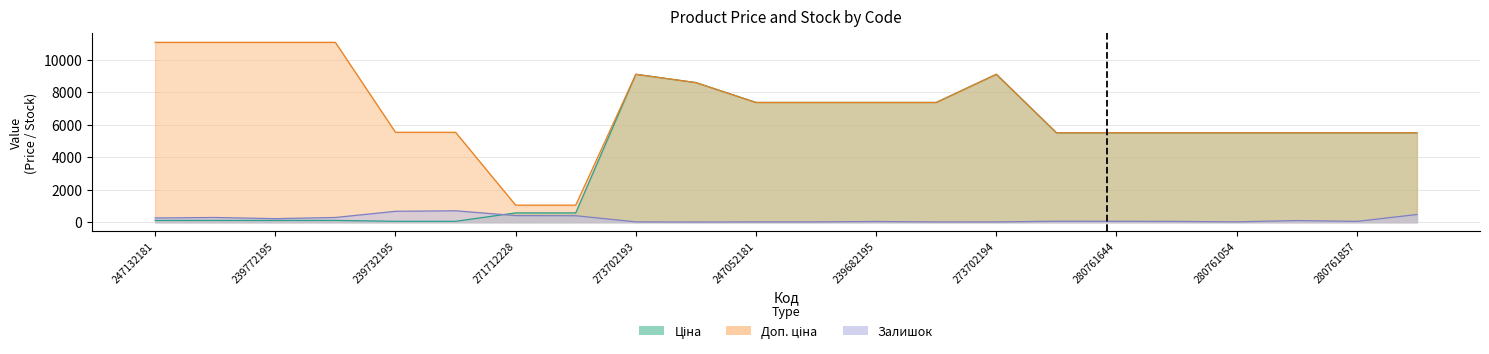

Reading left to right, list all the values displayed in this chart.

Ціна: 110.5	110.5	110.5	110.5	55.3	55.3	571.6	571.6	9092.0	8581.1	7360.2	7360.2	7360.2	7360.2	9092.0	5497.3	5497.3	5497.3	5497.3	5497.3	5497.3	5497.3
Доп. ціна: 11055.0	11055.0	11055.0	11055.0	5528.0	5528.0	1048.0	1048.0	9092.0	8581.1	7360.2	7360.2	7360.2	7360.2	9092.0	5497.3	5497.3	5497.3	5497.3	5497.3	5497.3	5497.3
Залишок: 260.0	290.0	218.0	290.0	670.0	702.0	405.0	398.0	20.0	12.0	20.0	21.0	43.0	17.0	18.0	60.0	56.0	48.0	22.0	101.0	49.0	473.0